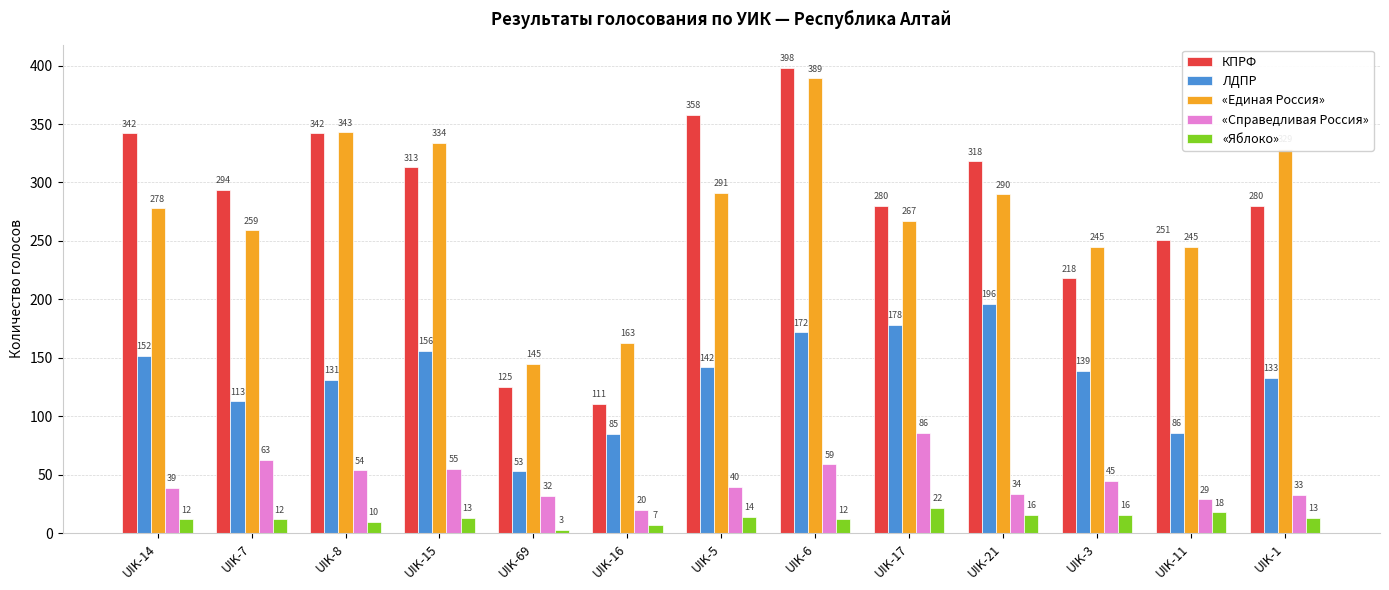

What are all the series names shown in the legend?

КПРФ, ЛДПР, «Единая Россия», «Справедливая Россия», «Яблоко»